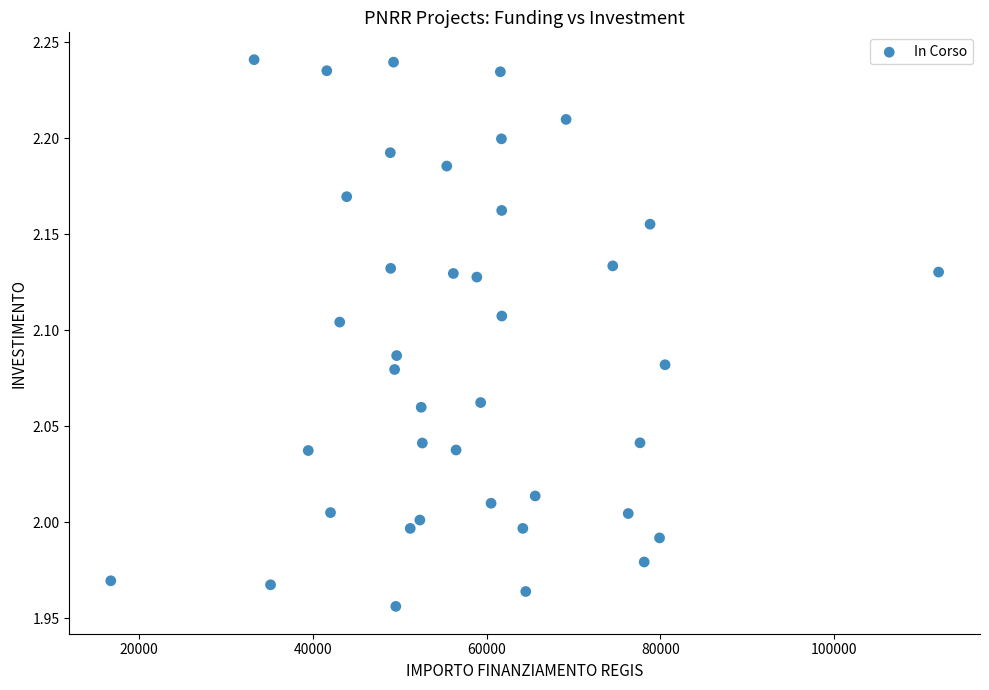

What is the range of Y values (max minus min)?

0.3